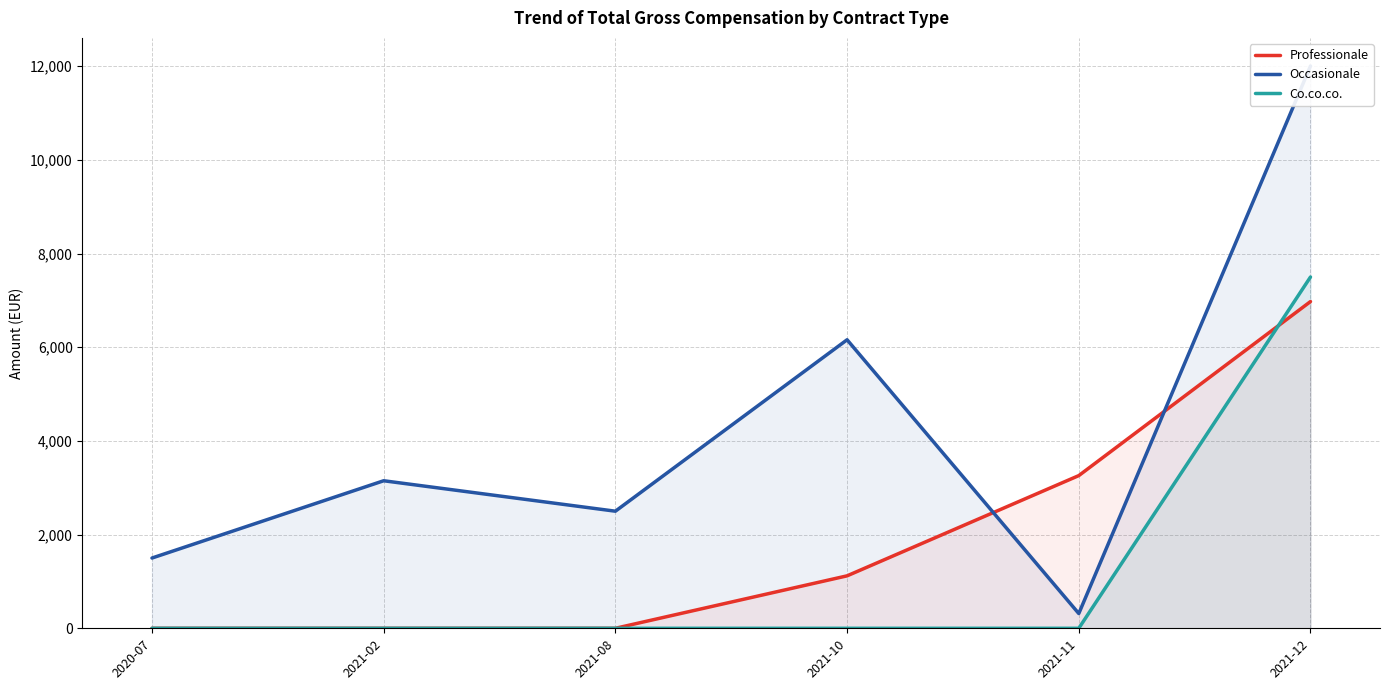

Which category has the highest value in the Occasionale series?

2021-12